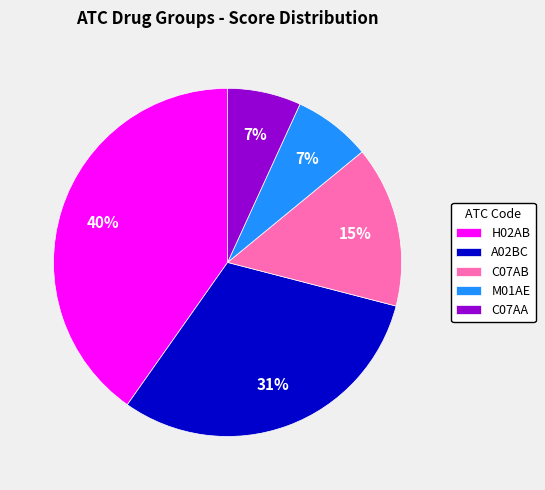

To the nearest percent, what portion does A02BC represent?

31%